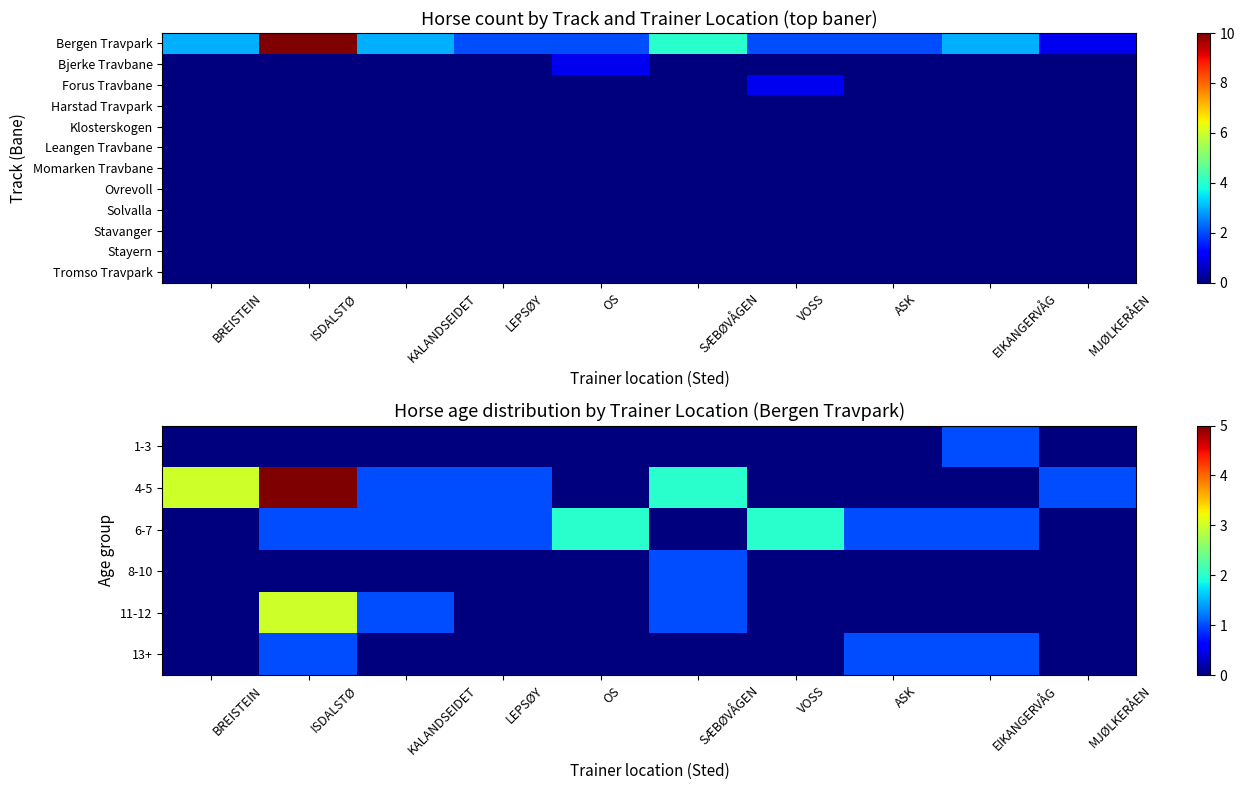

List the labels in order of 13+ value, largest first.

ISDALSTØ, ASK, EIKANGERVÅG, BREISTEIN, KALANDSEIDET, LEPSØY, OS, SÆBØVÅGEN, VOSS, MJØLKERÅEN